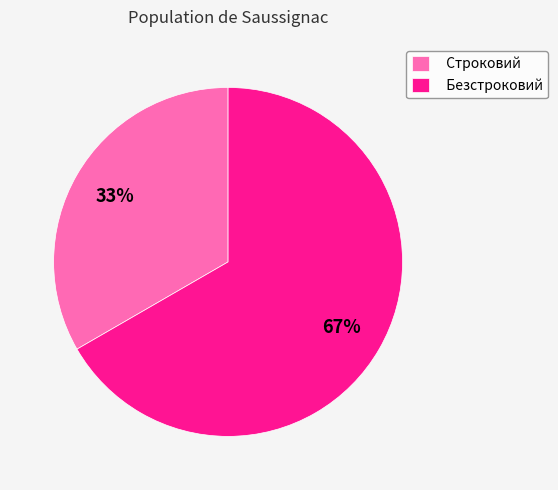

Is Строковий the majority of the pie?

No